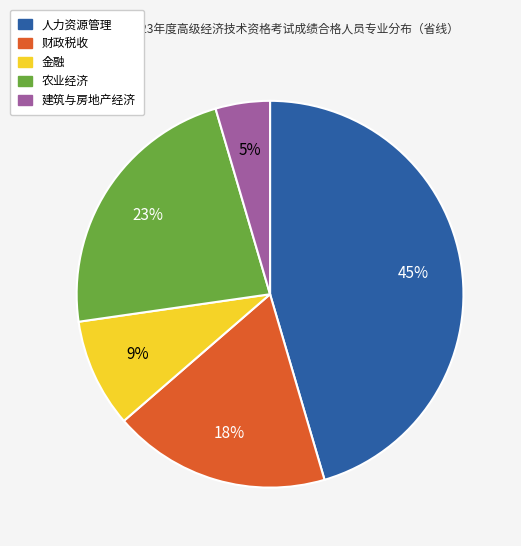

To the nearest percent, what portion does 人力资源管理 represent?

45%